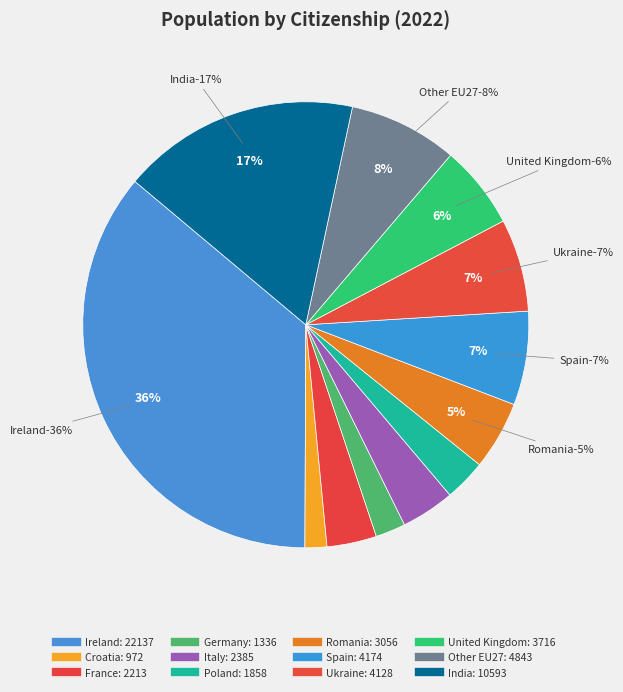

Does any single category account for the majority?

No